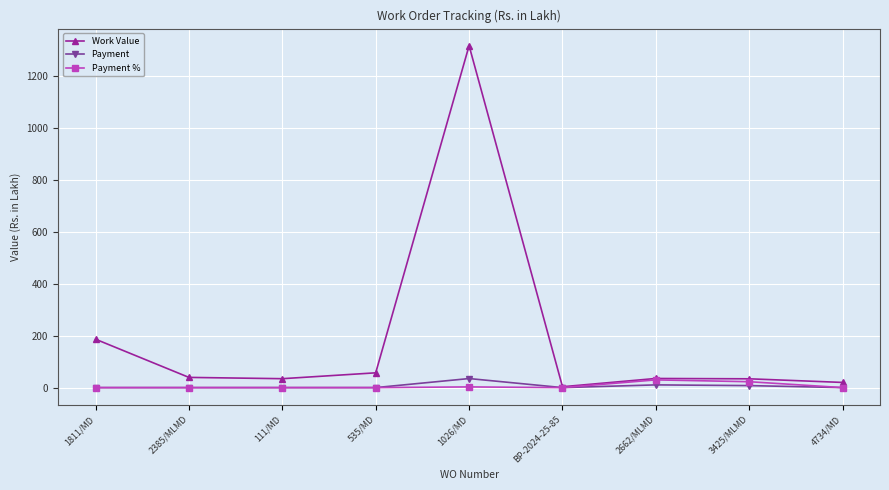

What is the average value of the Payment series?

5.9